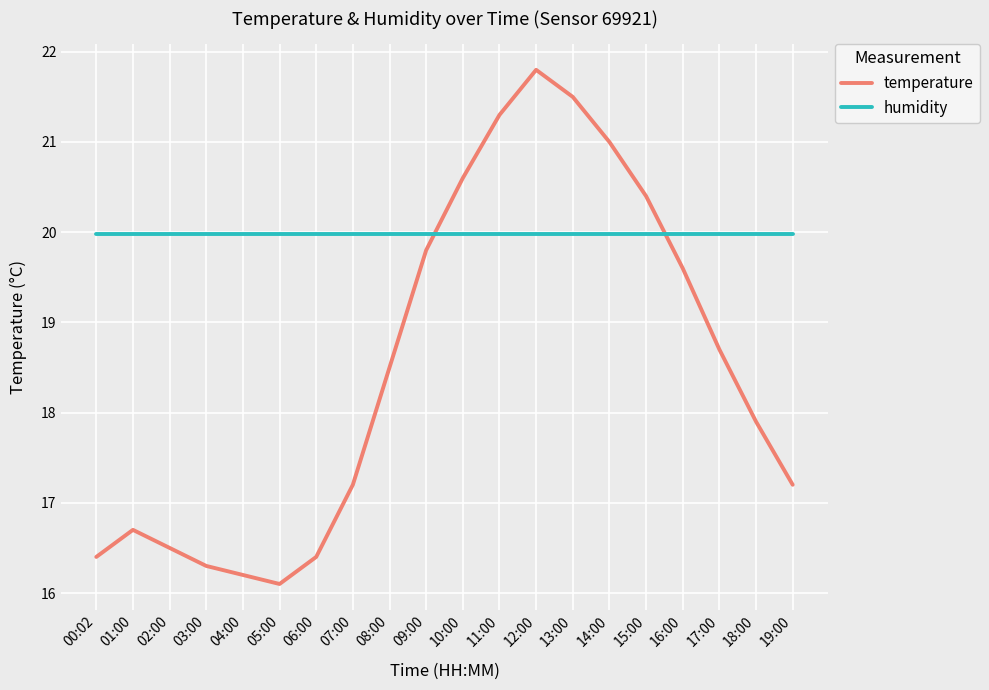

At which category is the sum across all series the highest?

12:00